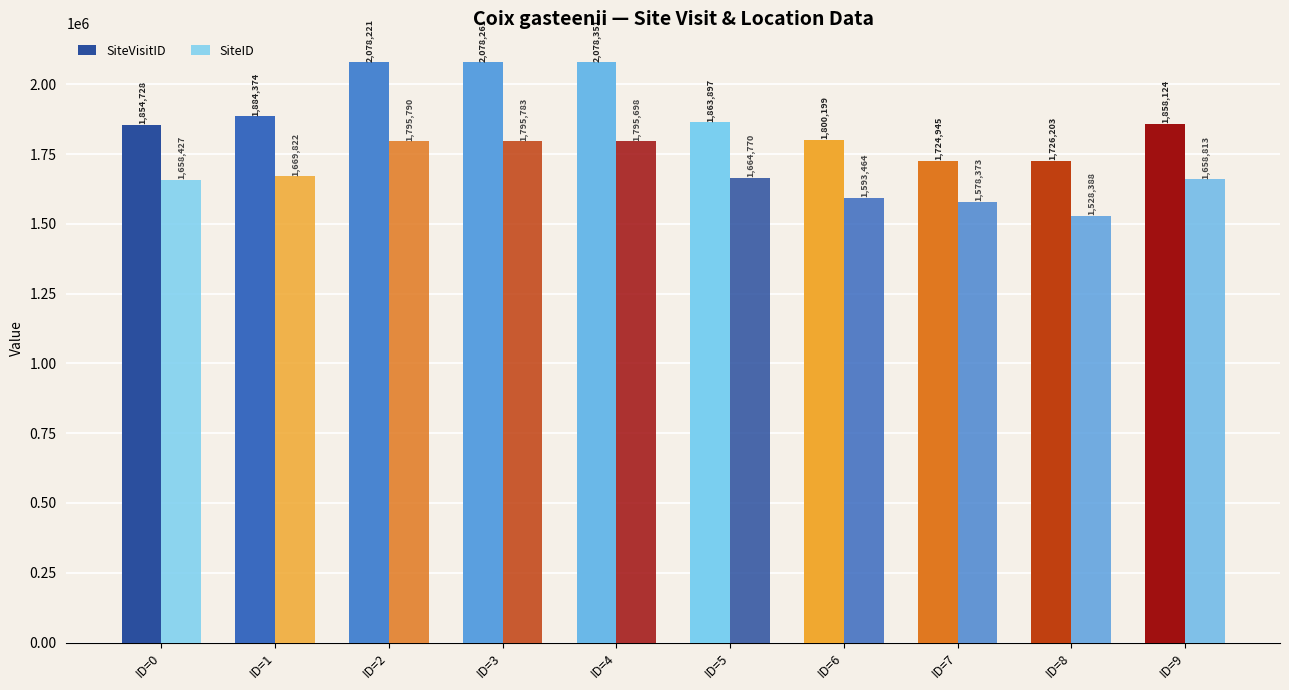

How many groups of bars are there?

10